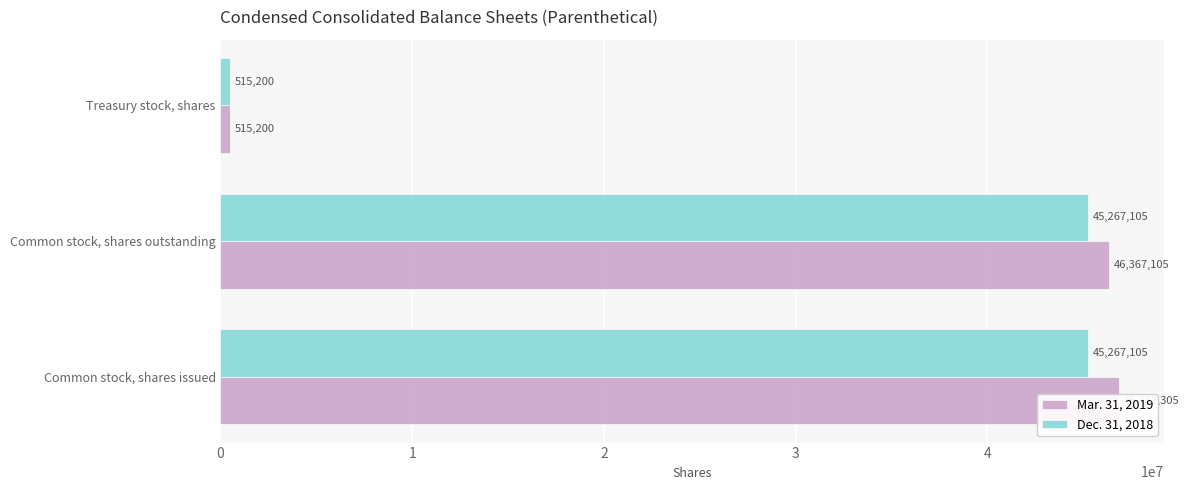

What is the difference between the maximum and minimum values in the Mar. 31, 2019 series?

46367105